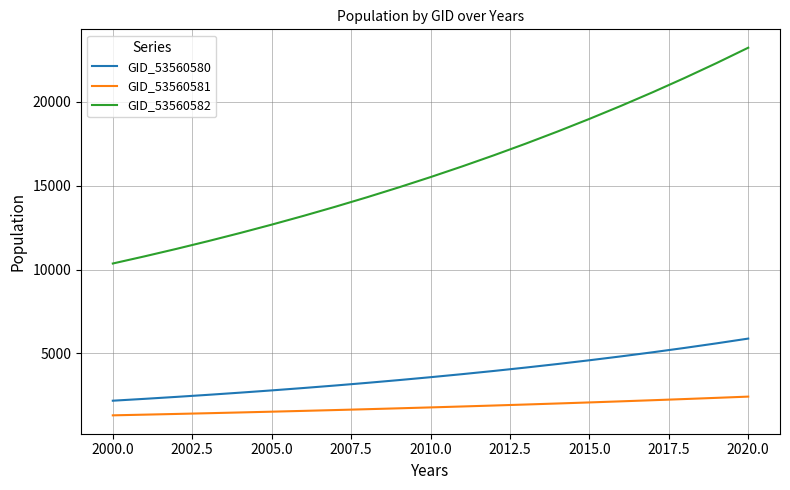

True or false: GID_53560582 and GID_53560581 cross at least once.

False